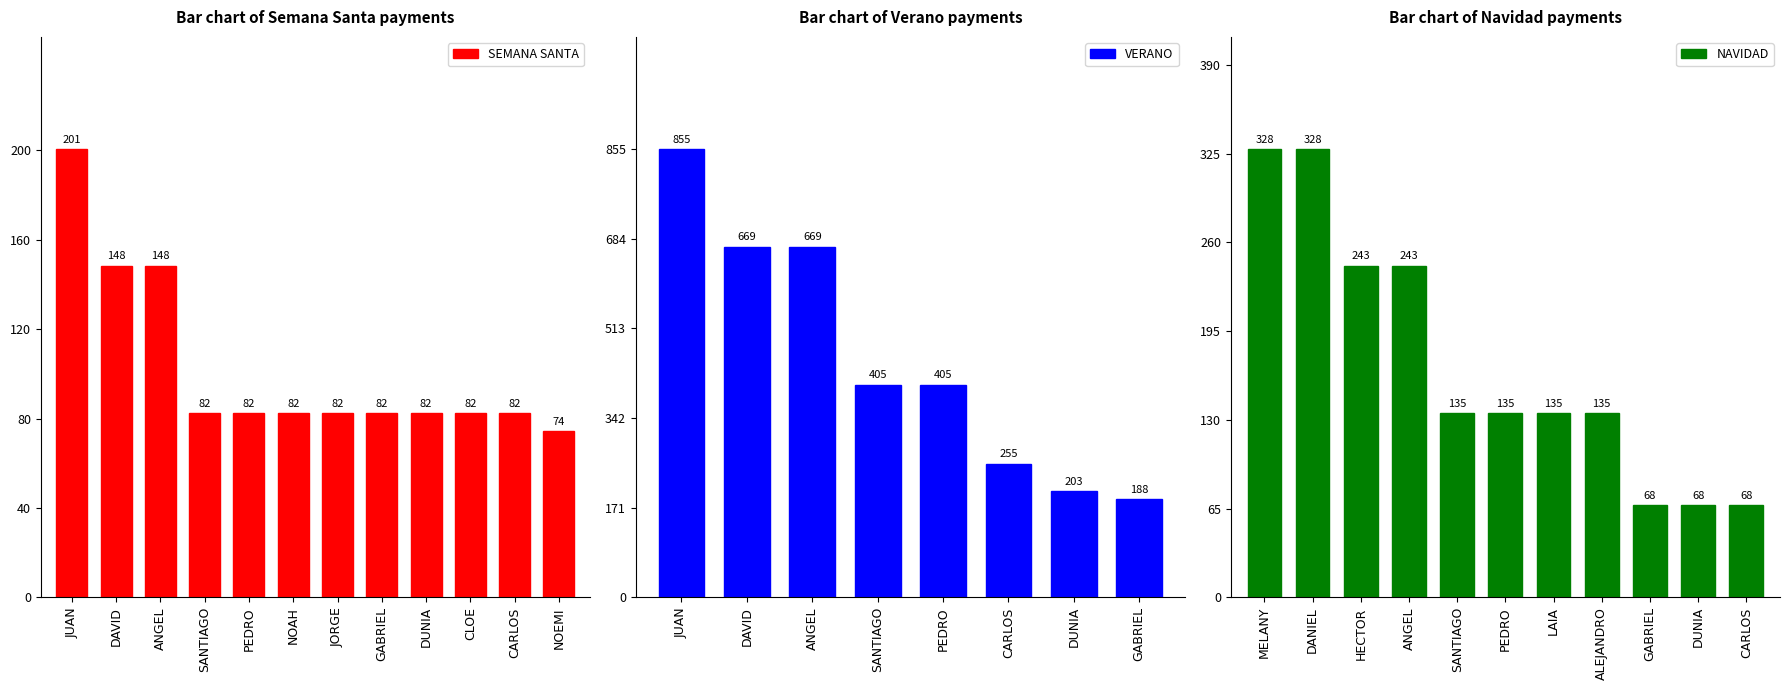

How many data points in VERANO are less than 405?

3